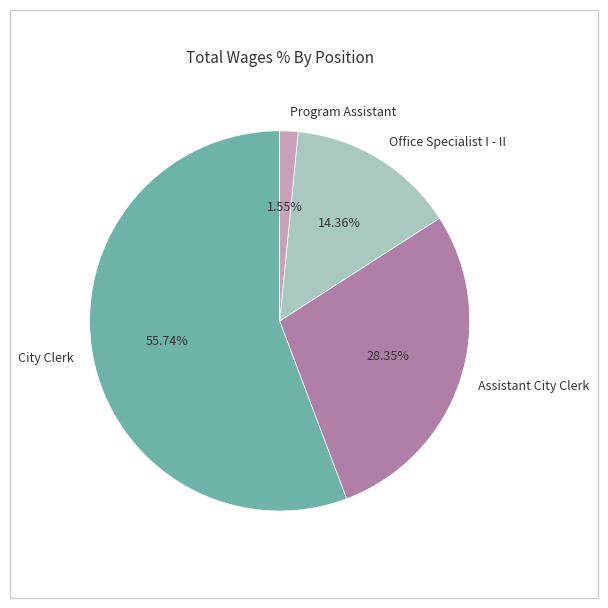

To the nearest percent, what percentage of the pie is Program Assistant?

2%